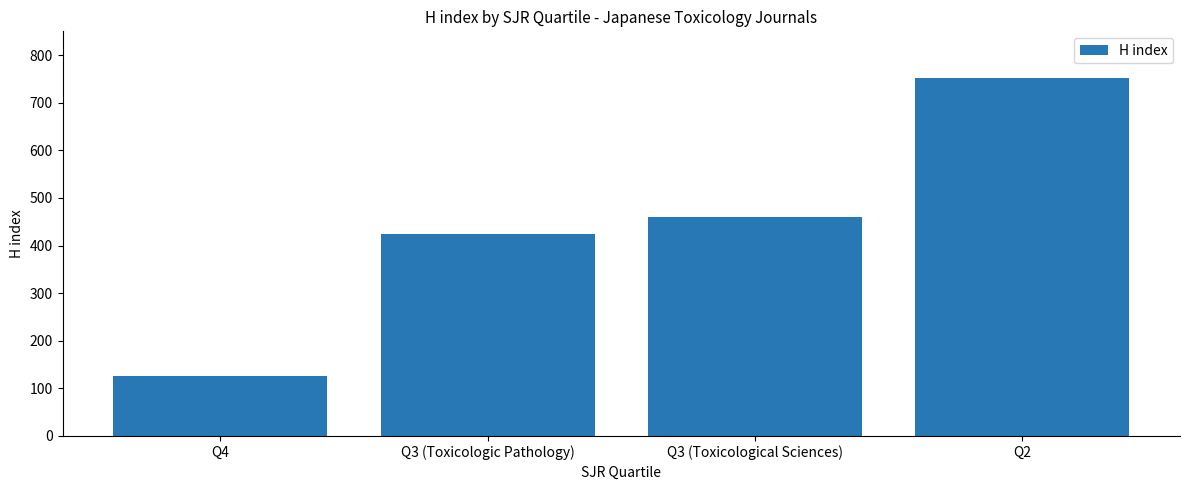

The value at Q3 (Toxicological Sciences) is 460. True or false?

True